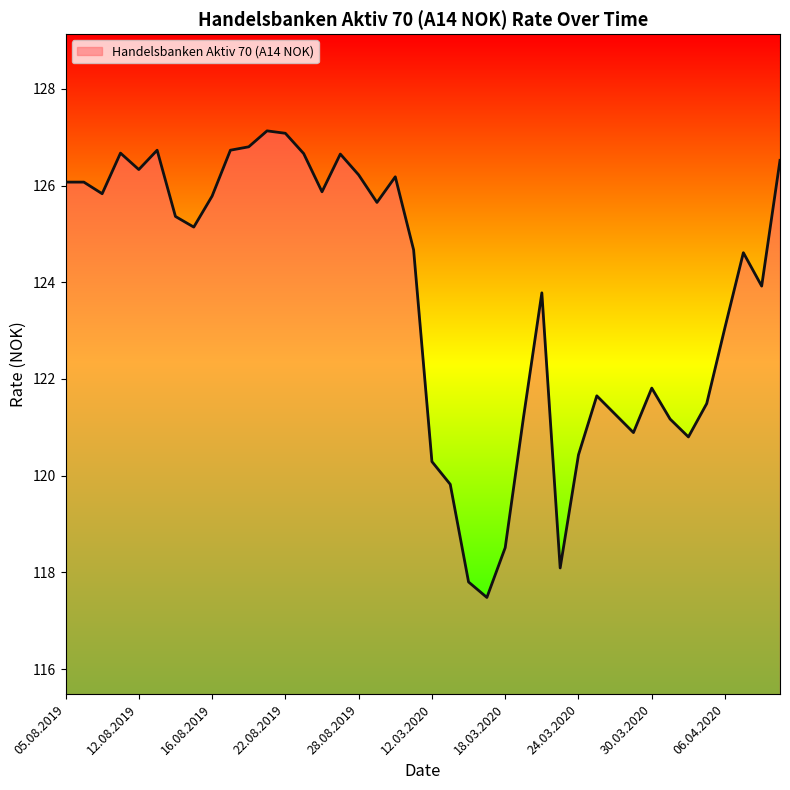

What is the minimum value shown in the chart?

117.5